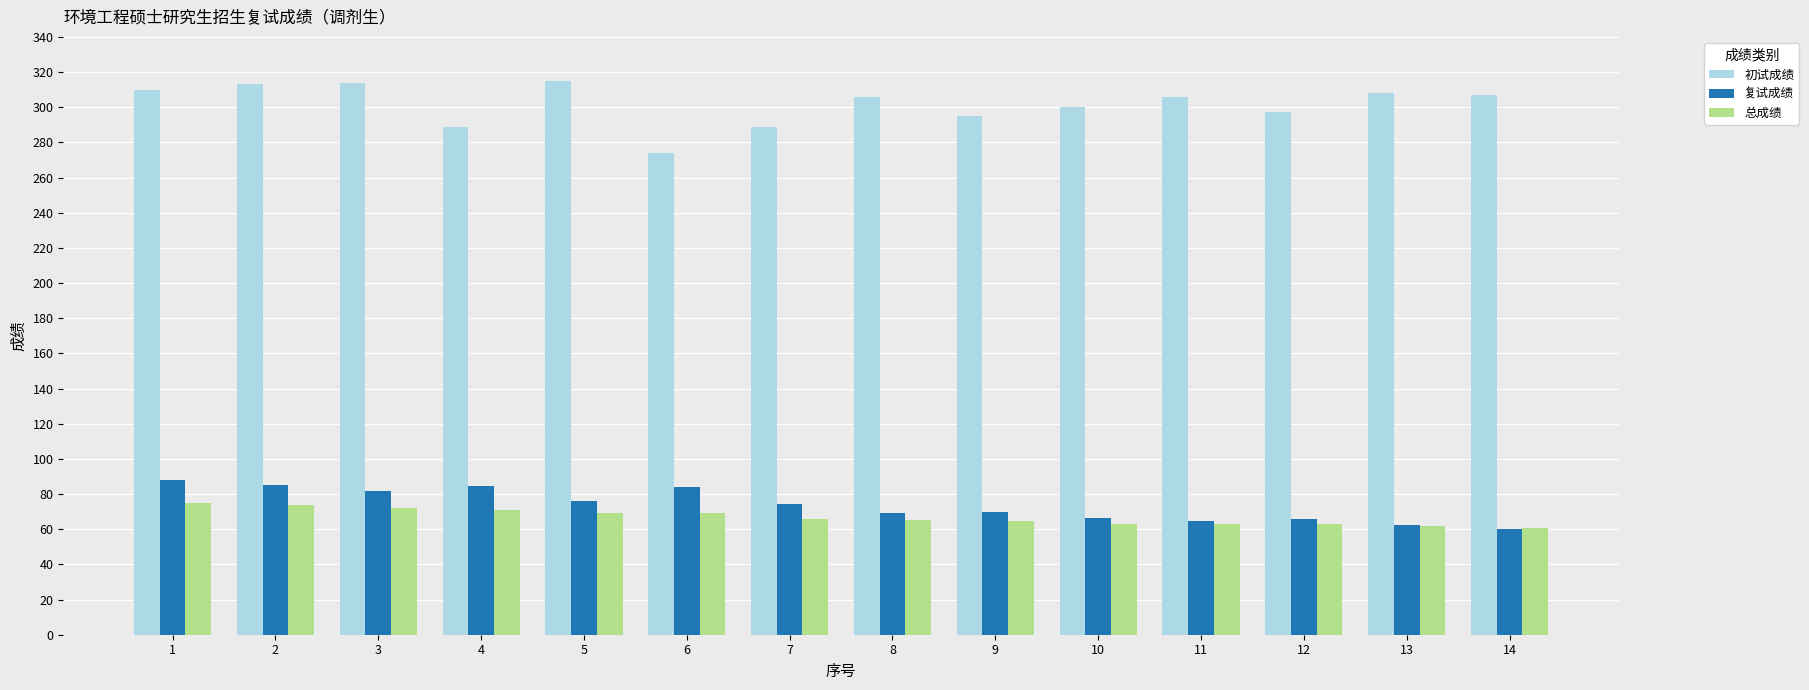

What is the average value of the 初试成绩 series?

301.6